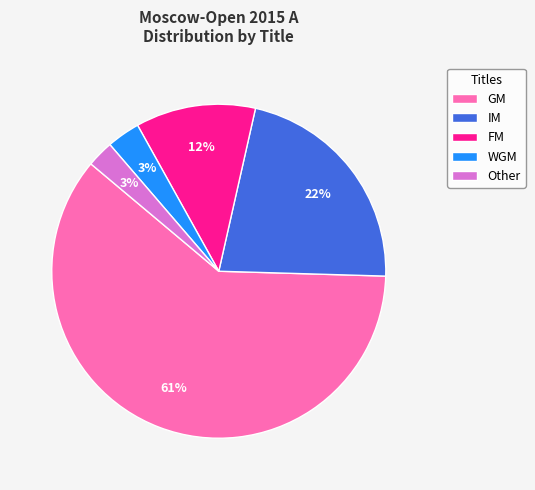

Is there a majority slice in this chart?

Yes